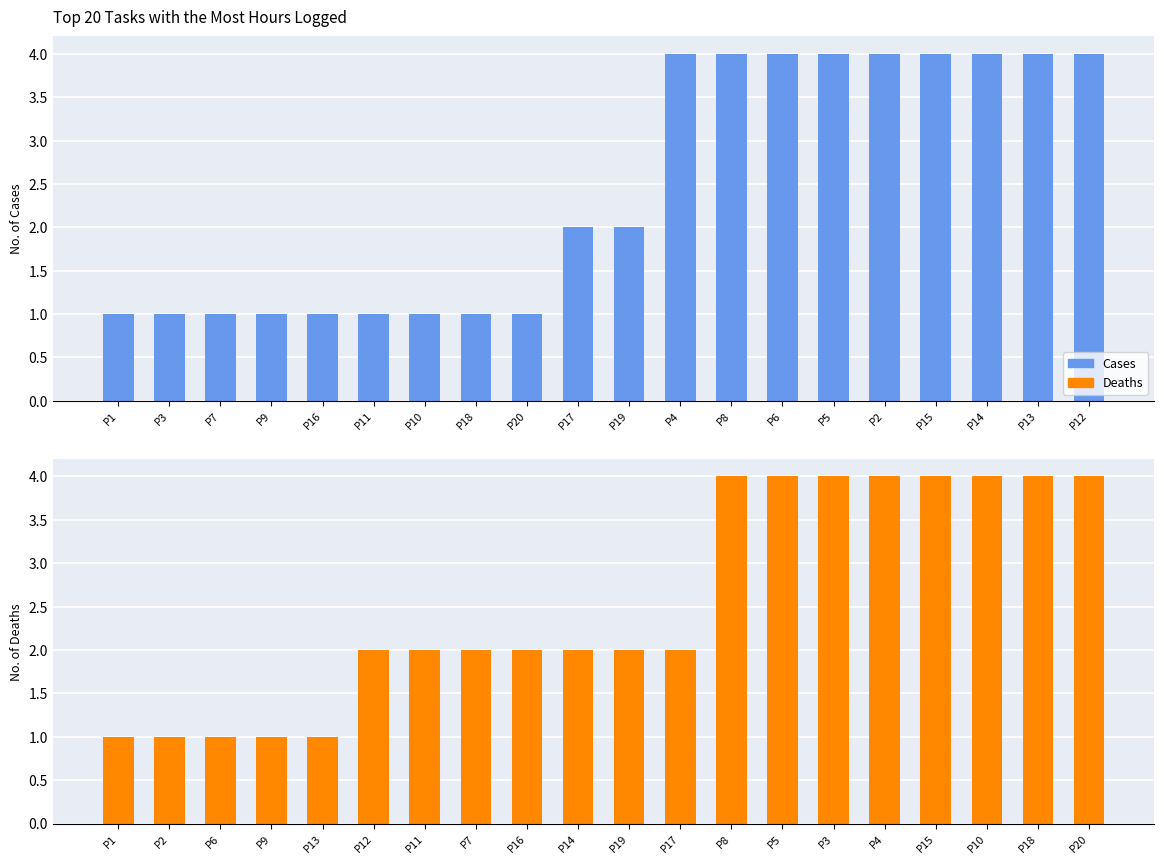

Which has a higher value, P17 or P14?

P14